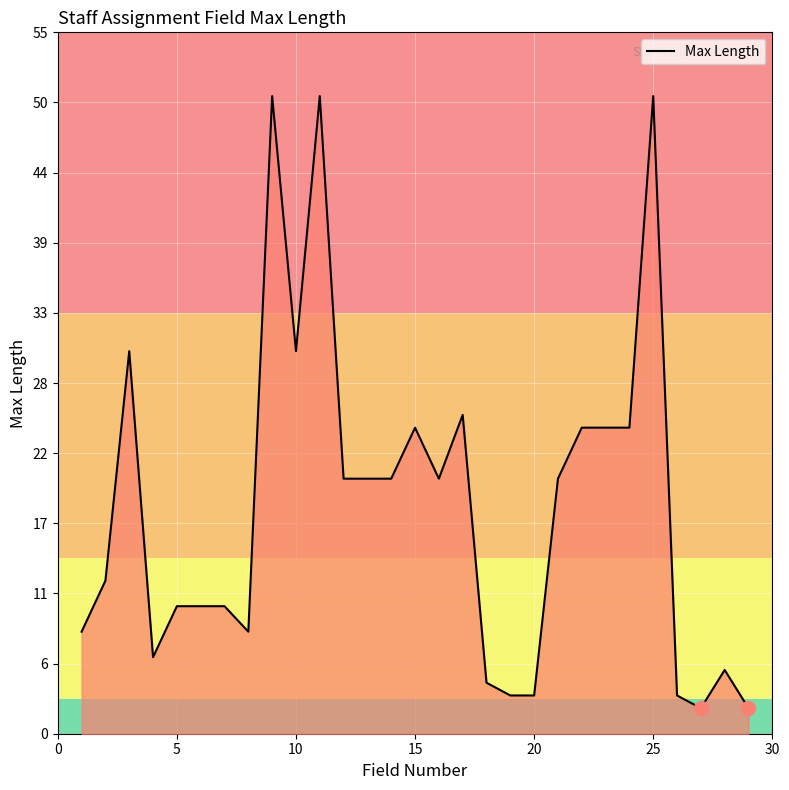

Reading left to right, transcribe all the data shown in this chart.

8	12	30	6	10	10	10	8	50	30	50	20	20	20	24	20	25	4	3	3	20	24	24	24	50	3	2	5	2